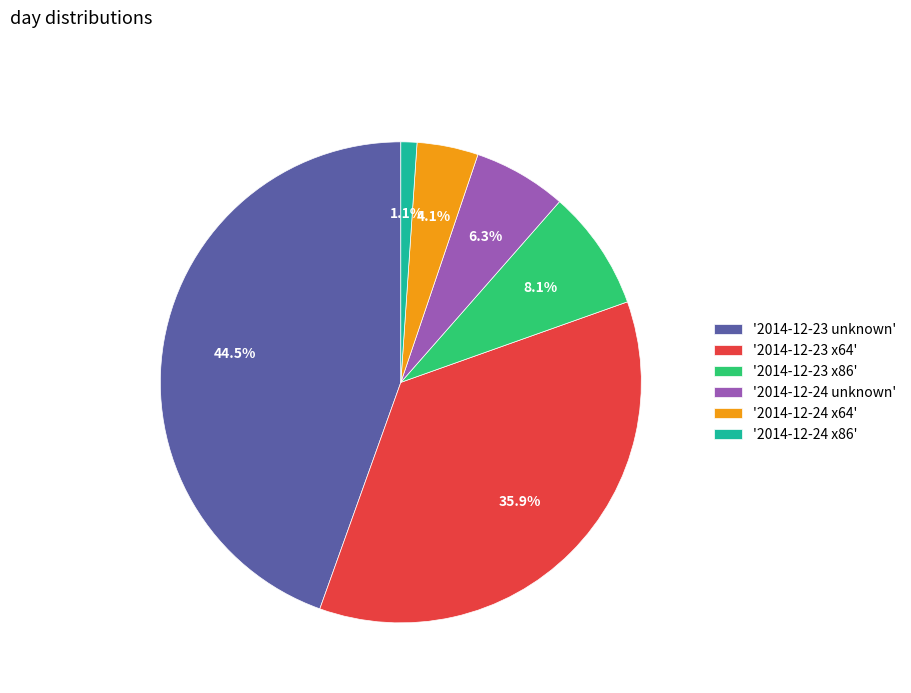

Which slice is the largest?

'2014-12-23 unknown'